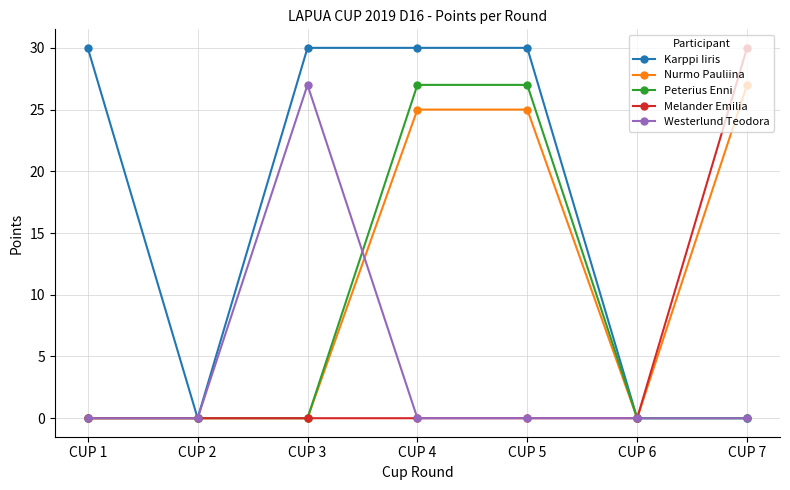

Which series changed the most between CUP 1 and CUP 3?

Westerlund Teodora